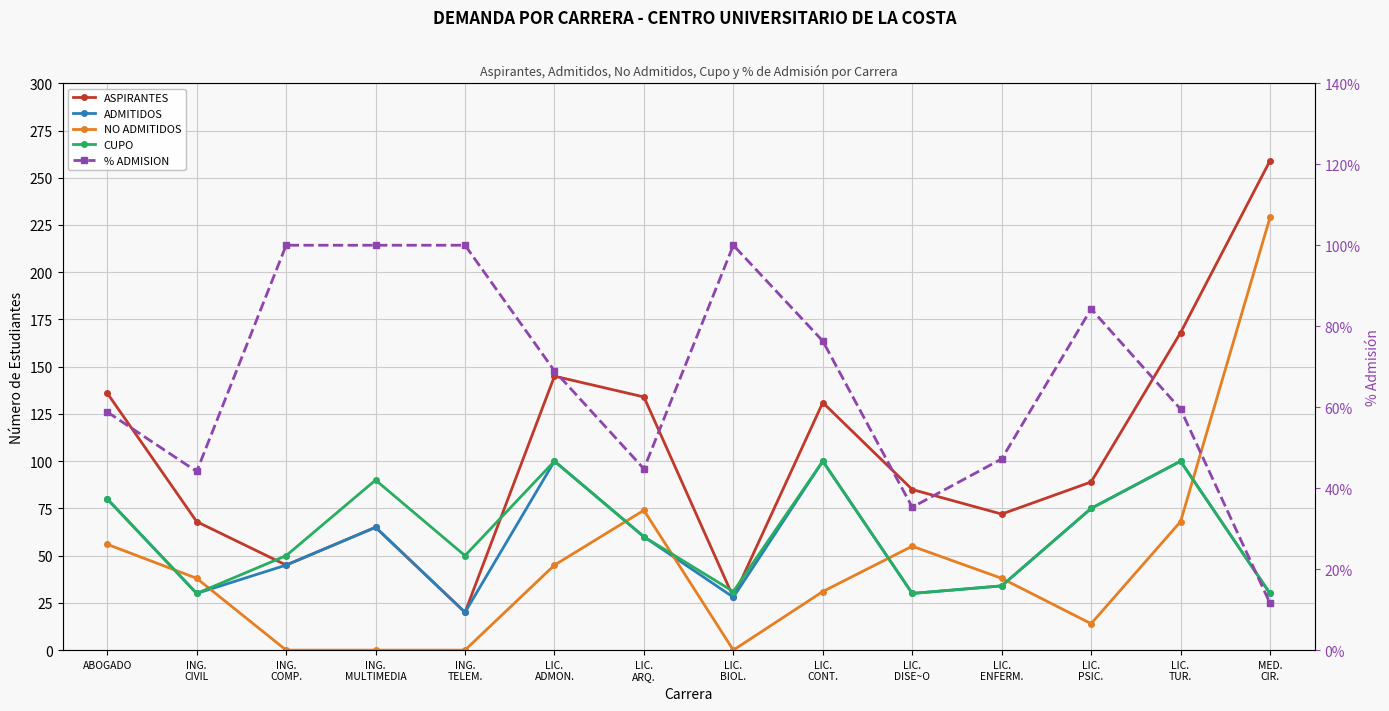

What position from the left is ABOGADO?

1